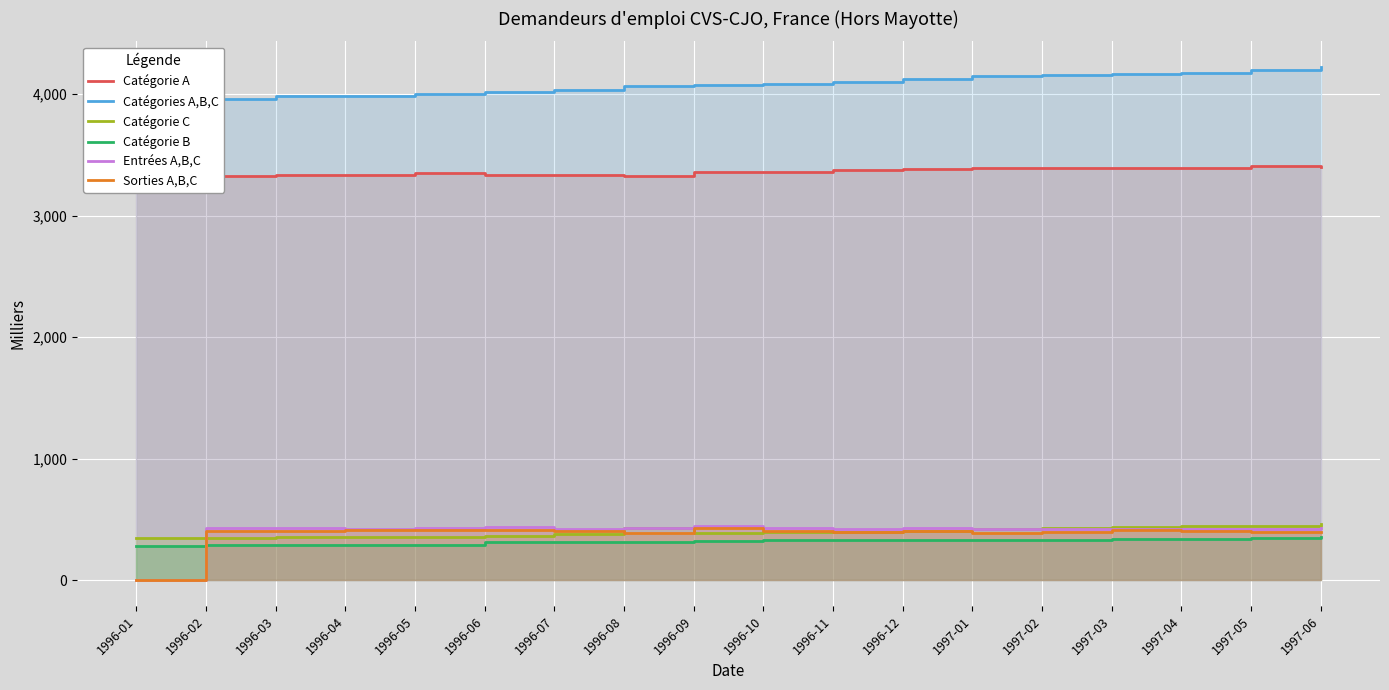

At which label is Catégorie A closest to 3359?

1996-10